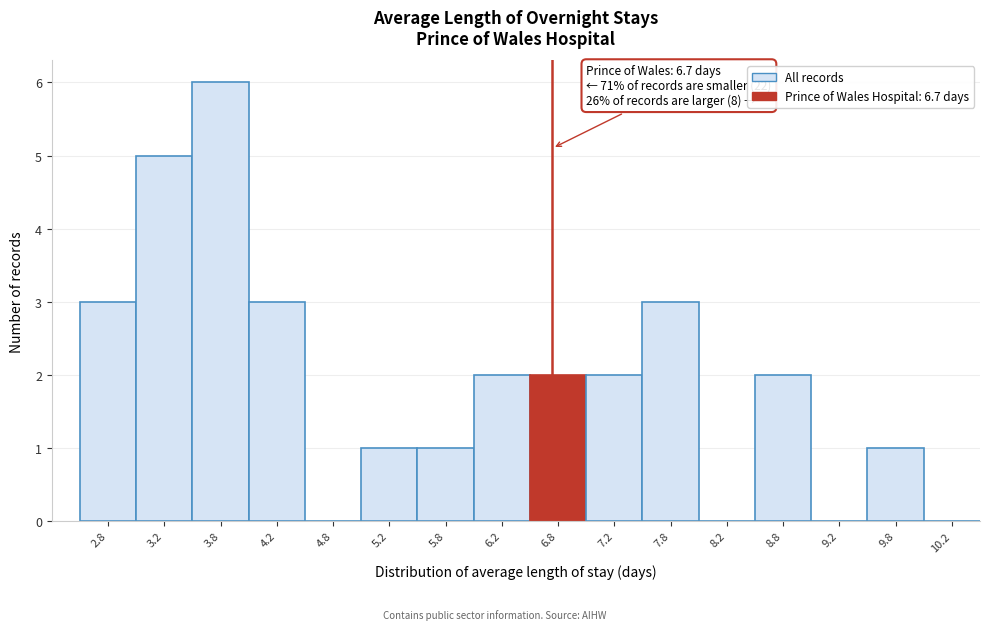

Which range on the x-axis has the tallest bar?

3.5 to 4.0